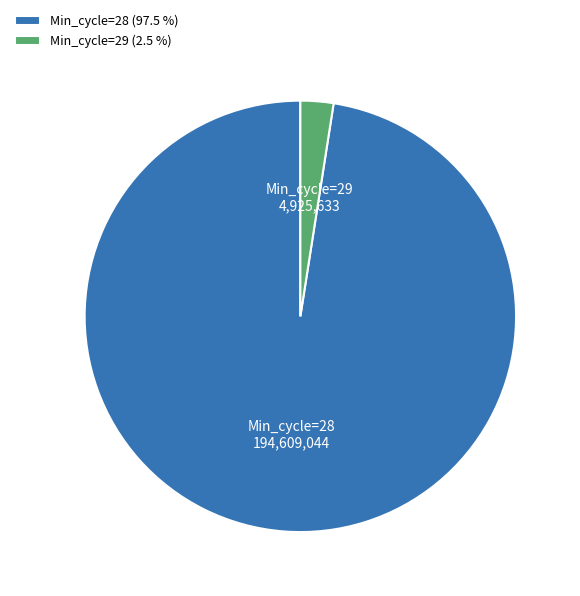

Approximately how many times larger is the value at Min_cycle=28 (97.5 %) compared to Min_cycle=29 (2.5 %)?

39.5